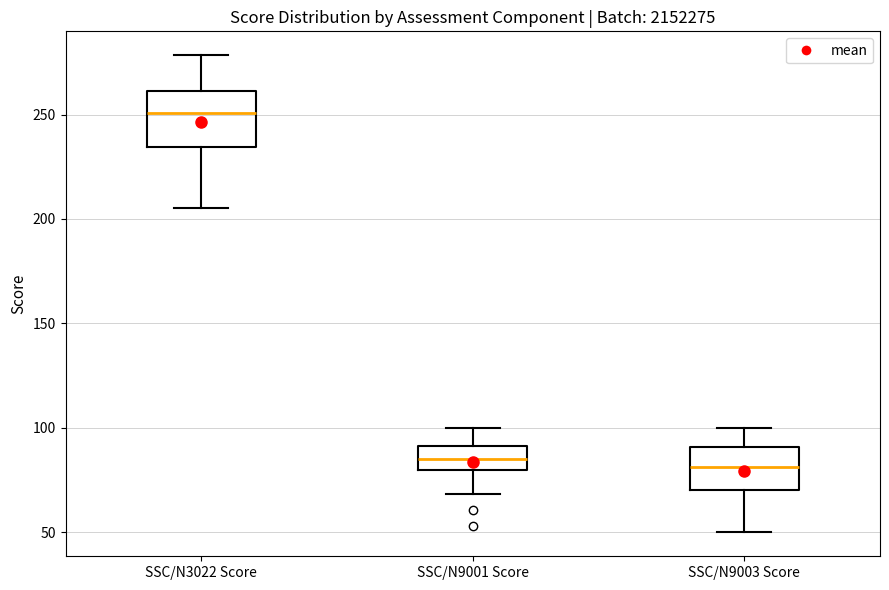

Reading left to right, transcribe this box plot: for each box, give where its median line is, the range the box spans, and where its two whiskers end, as read against the y-axis. The values are not printed on the chart, so give them approximately, as read against the axis.

SSC/N3022 Score: median 250, box 235 to 260, whiskers 205 to 280
SSC/N9001 Score: median 85, box 80 to 90, whiskers 70 to 100
SSC/N9003 Score: median 80, box 70 to 90, whiskers 50 to 100